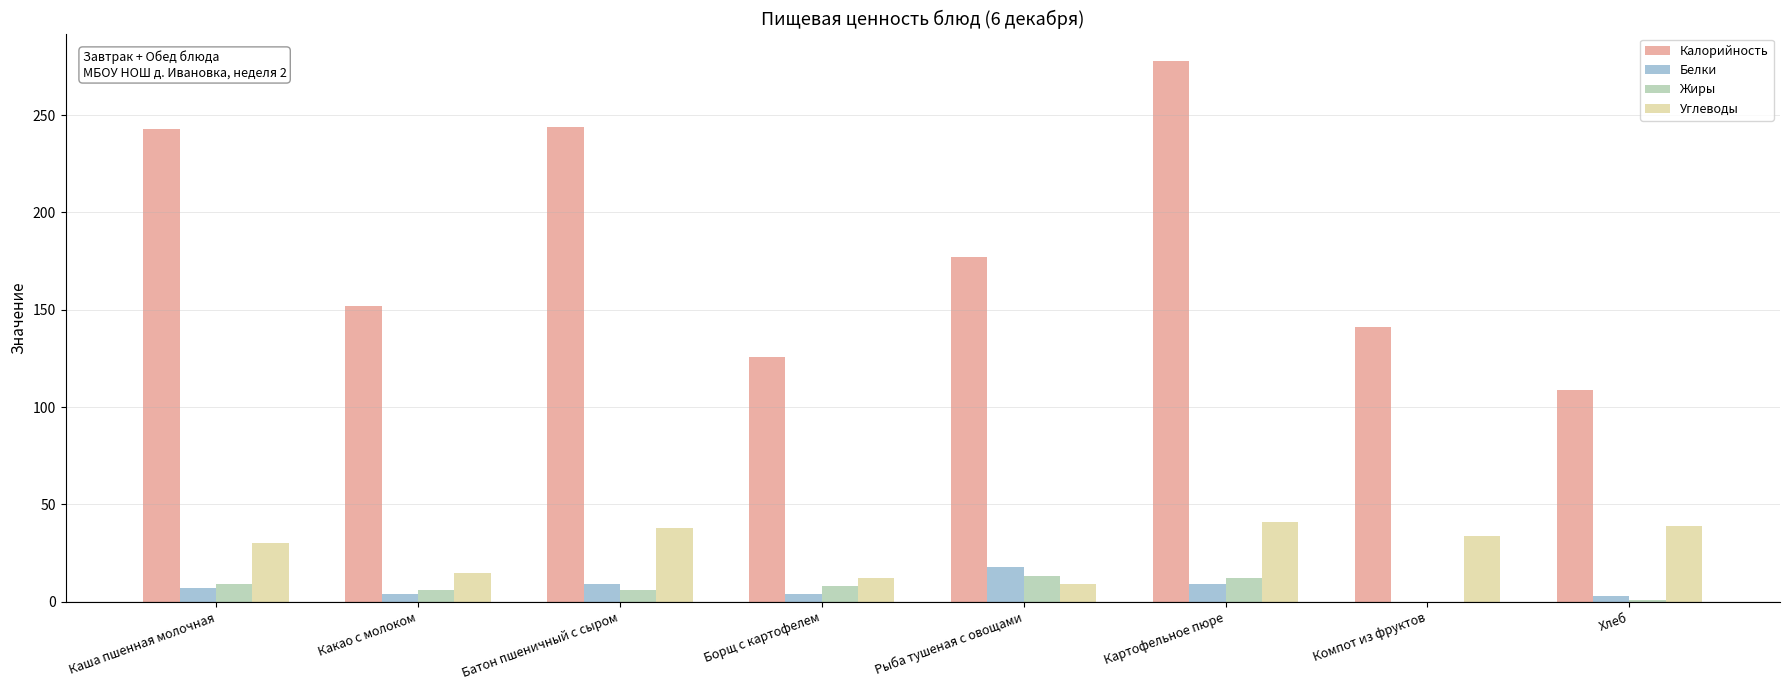

How many series are shown in this chart?

4